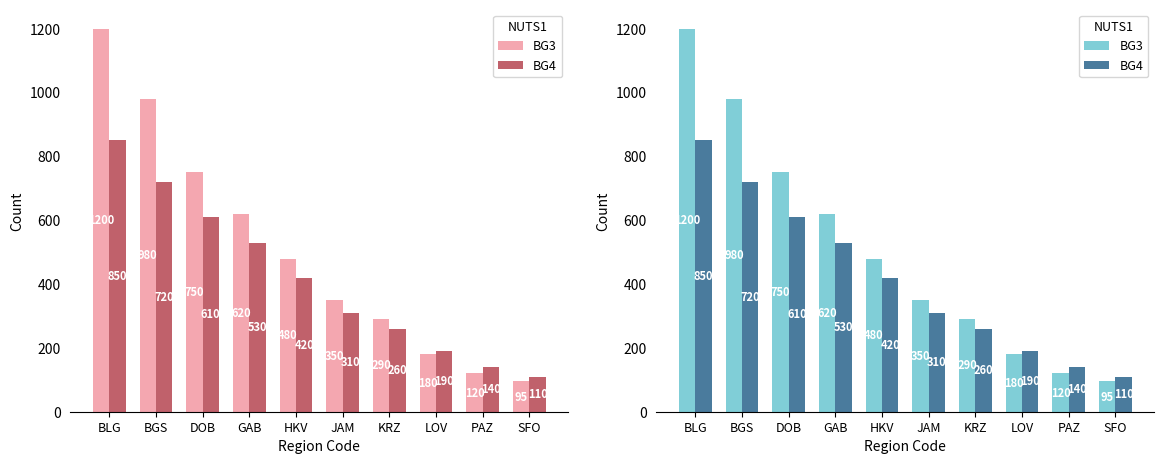

Reading left to right, extract all data points from this chart.

BG3: BLG=1200	BGS=980	DOB=750	GAB=620	HKV=480	JAM=350	KRZ=290	LOV=180	PAZ=120	SFO=95
BG4: BLG=850	BGS=720	DOB=610	GAB=530	HKV=420	JAM=310	KRZ=260	LOV=190	PAZ=140	SFO=110